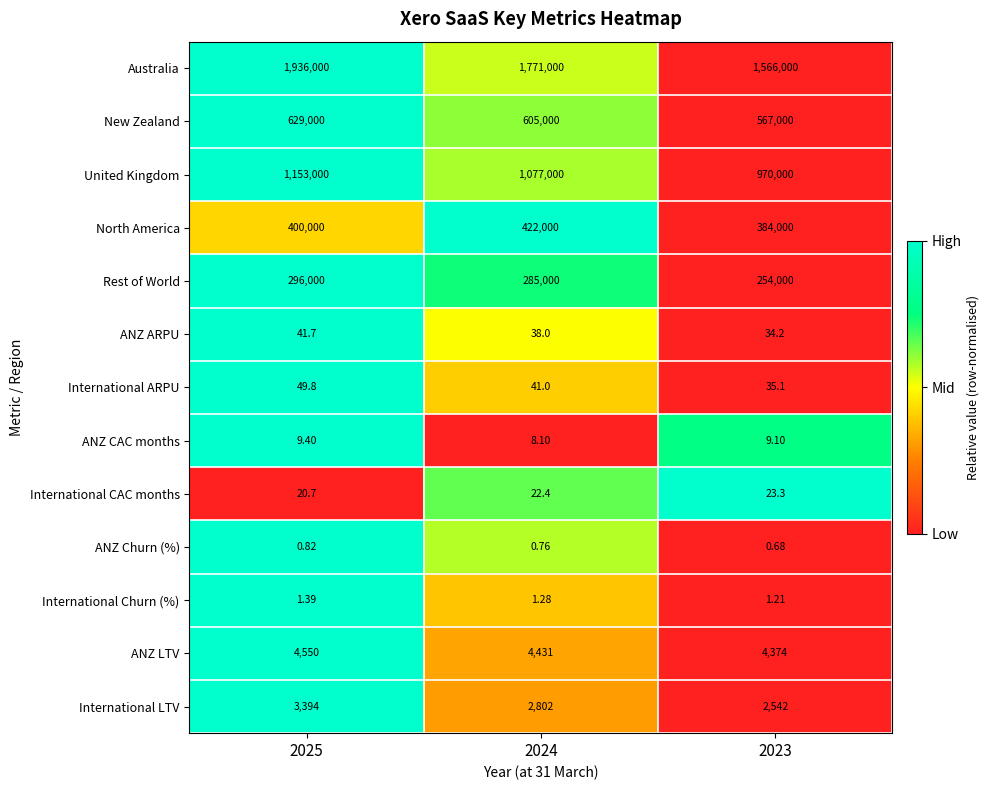

Count the number of categories in the chart.

3